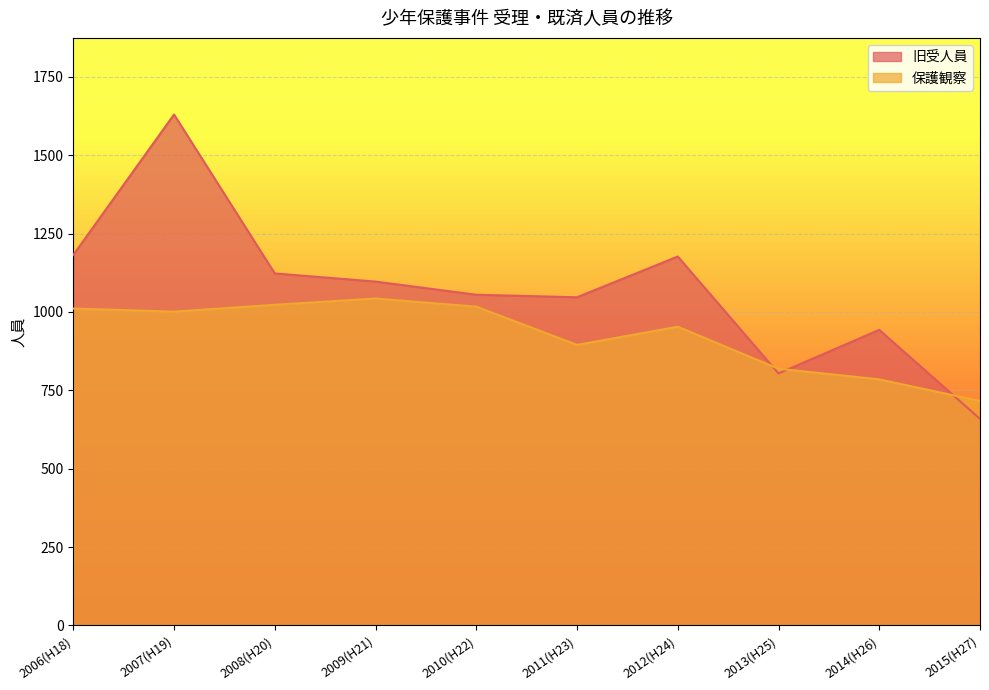

Reading left to right, what are all the values shown in this chart?

旧受人員: 1182	1630	1123	1097	1055	1047	1177	804	943	659
保護観察: 1011	1001	1023	1043	1017	895	953	819	785	716